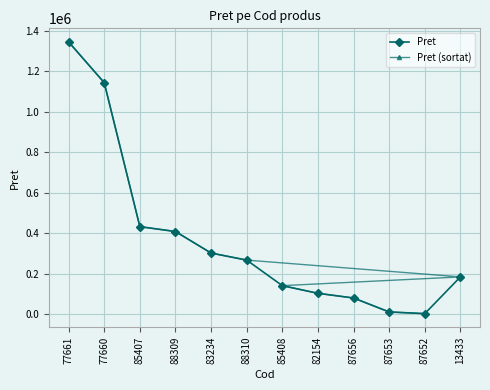

What is the sum of all Pret (sortat) values?

4423118.6